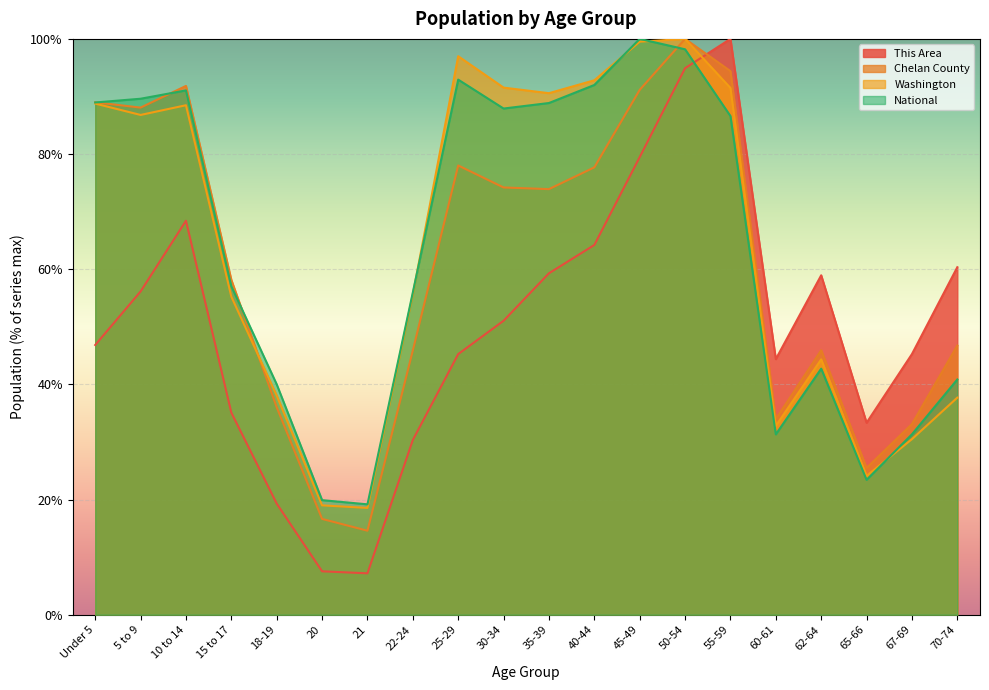

Does the chart display data point markers on the line(s)?

No